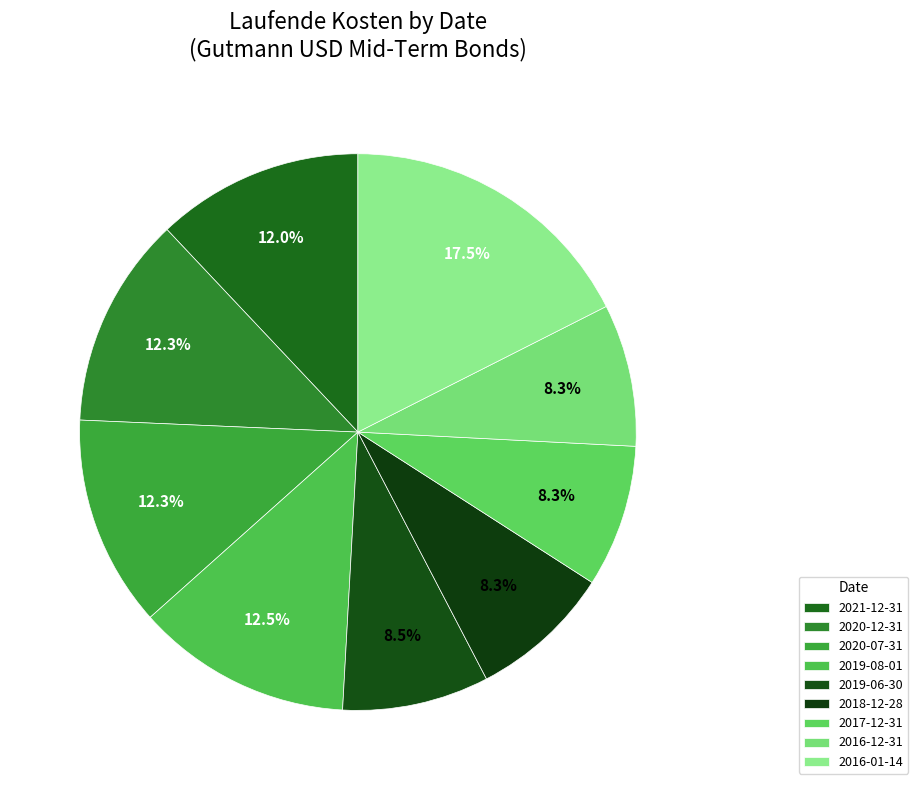

Is it true that 2018-12-28 is 8% of the pie?

True